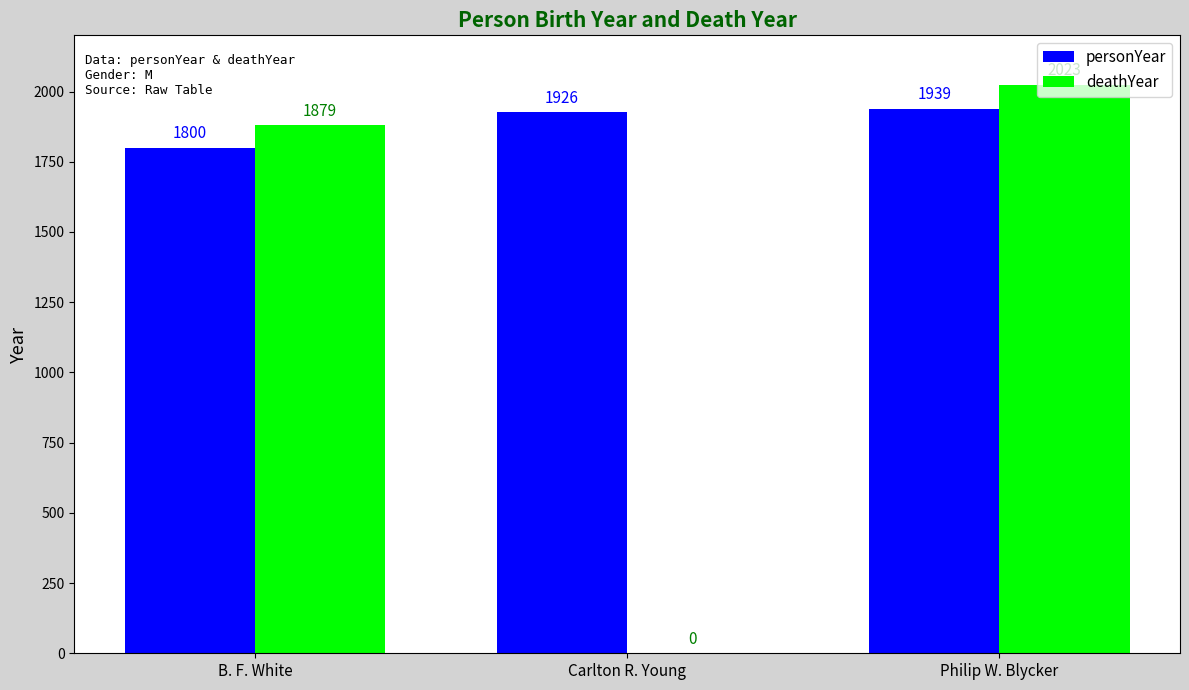

Are the bars grouped side by side (vs. stacked)?

Yes